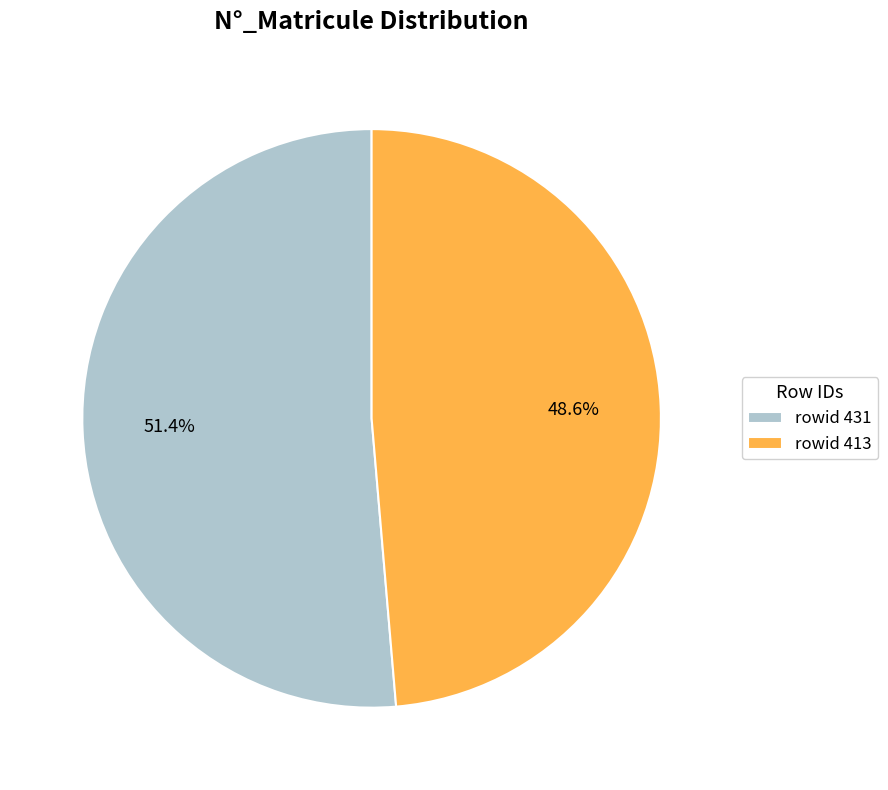

Count the number of slices in the pie.

2